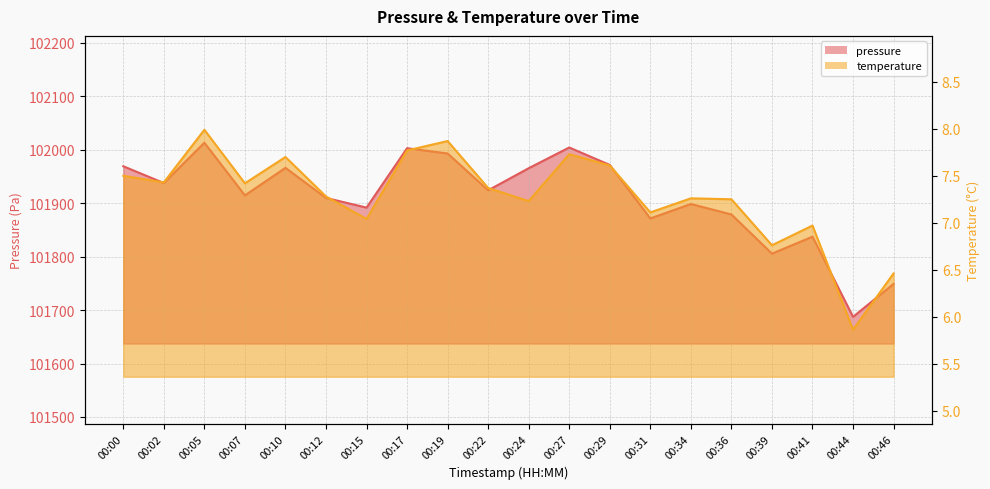

True or false: pressure has more than 1 interior local peaks.

True